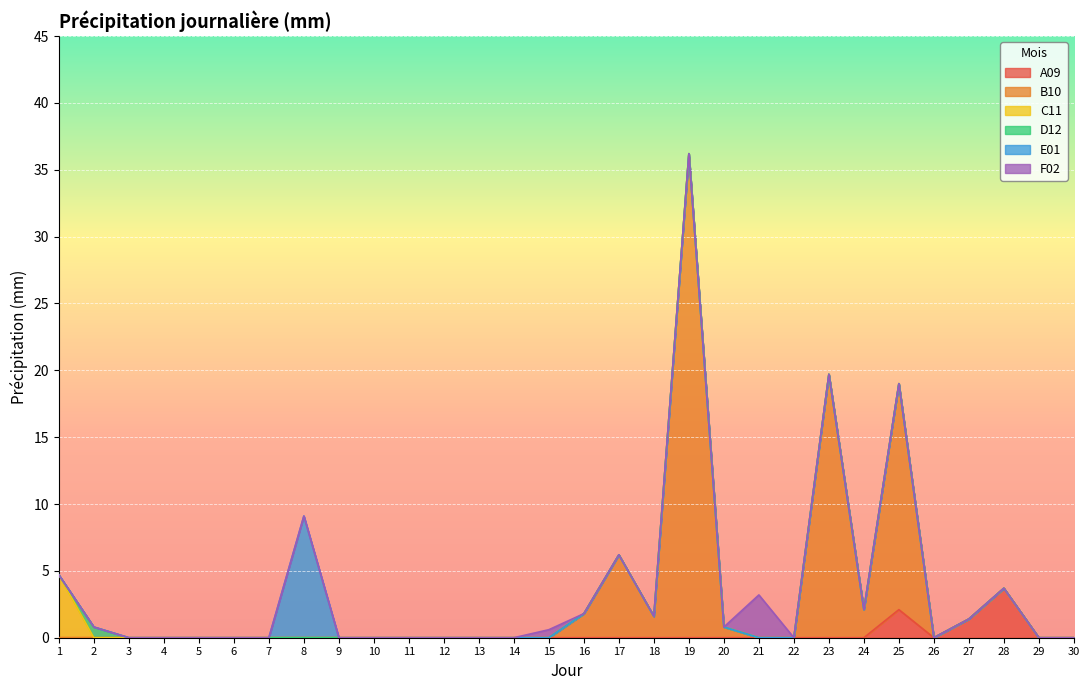

In F02, how many points are higher than both neighbors (excluding endpoints)?

2